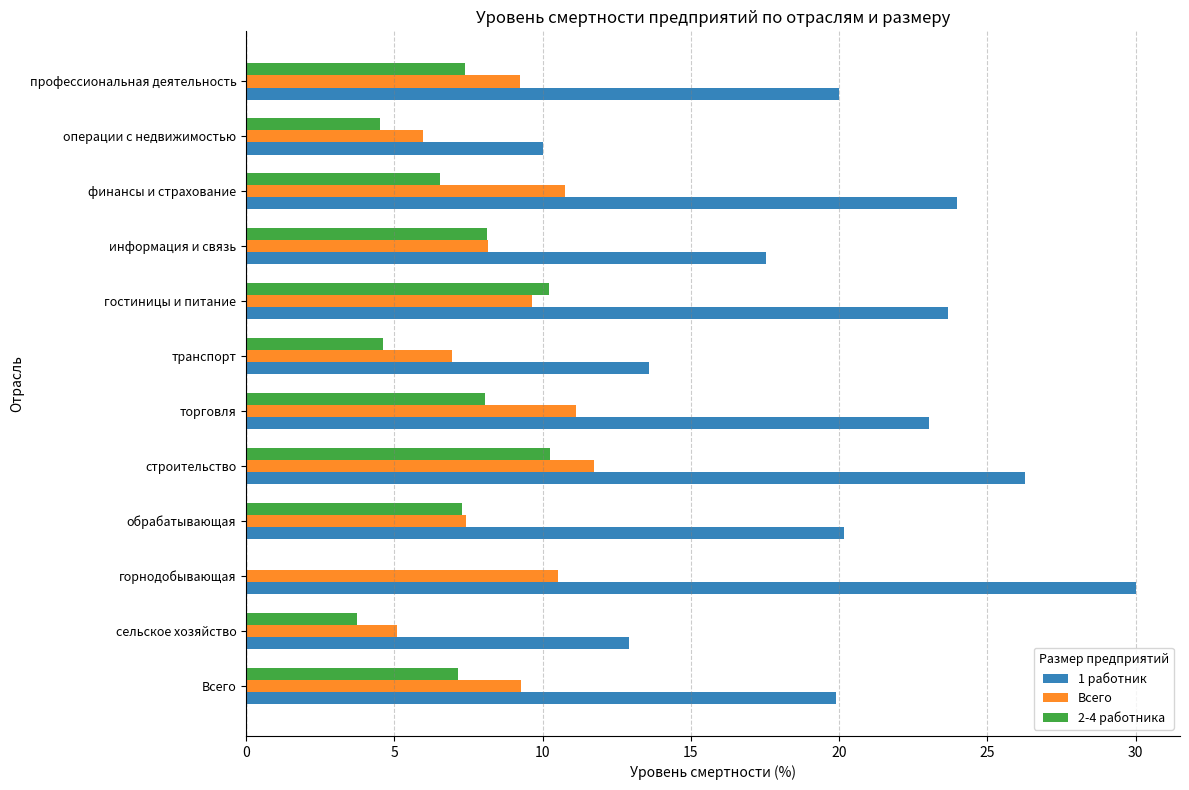

What is the maximum value shown in the chart?

30.0